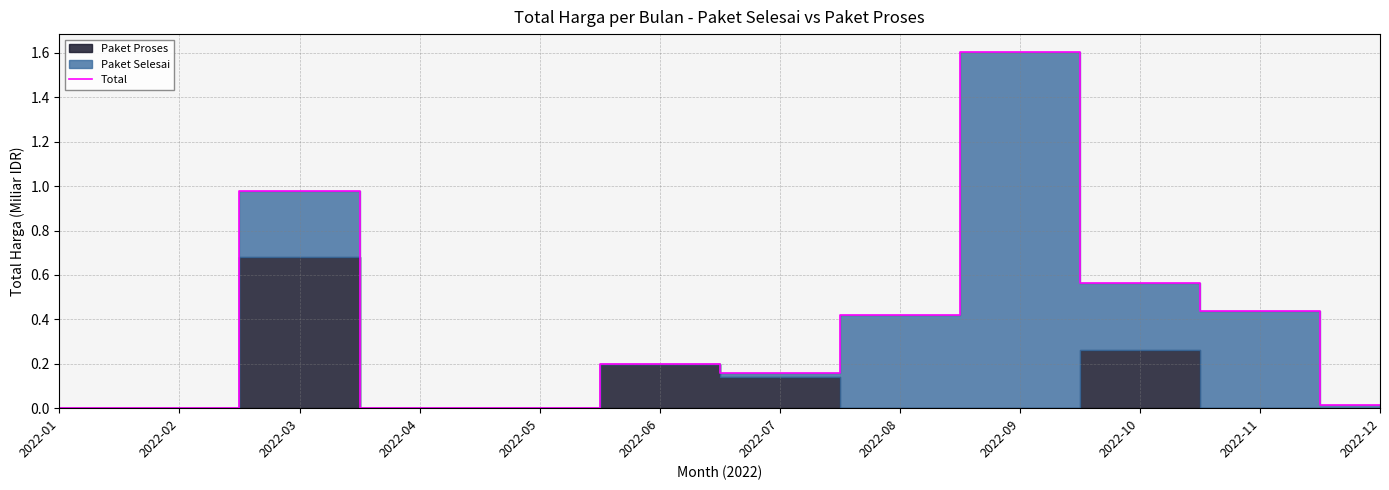

List the labels in order of value, smallest first.

2022-01, 2022-02, 2022-04, 2022-05, 2022-12, 2022-07, 2022-06, 2022-08, 2022-11, 2022-10, 2022-03, 2022-09